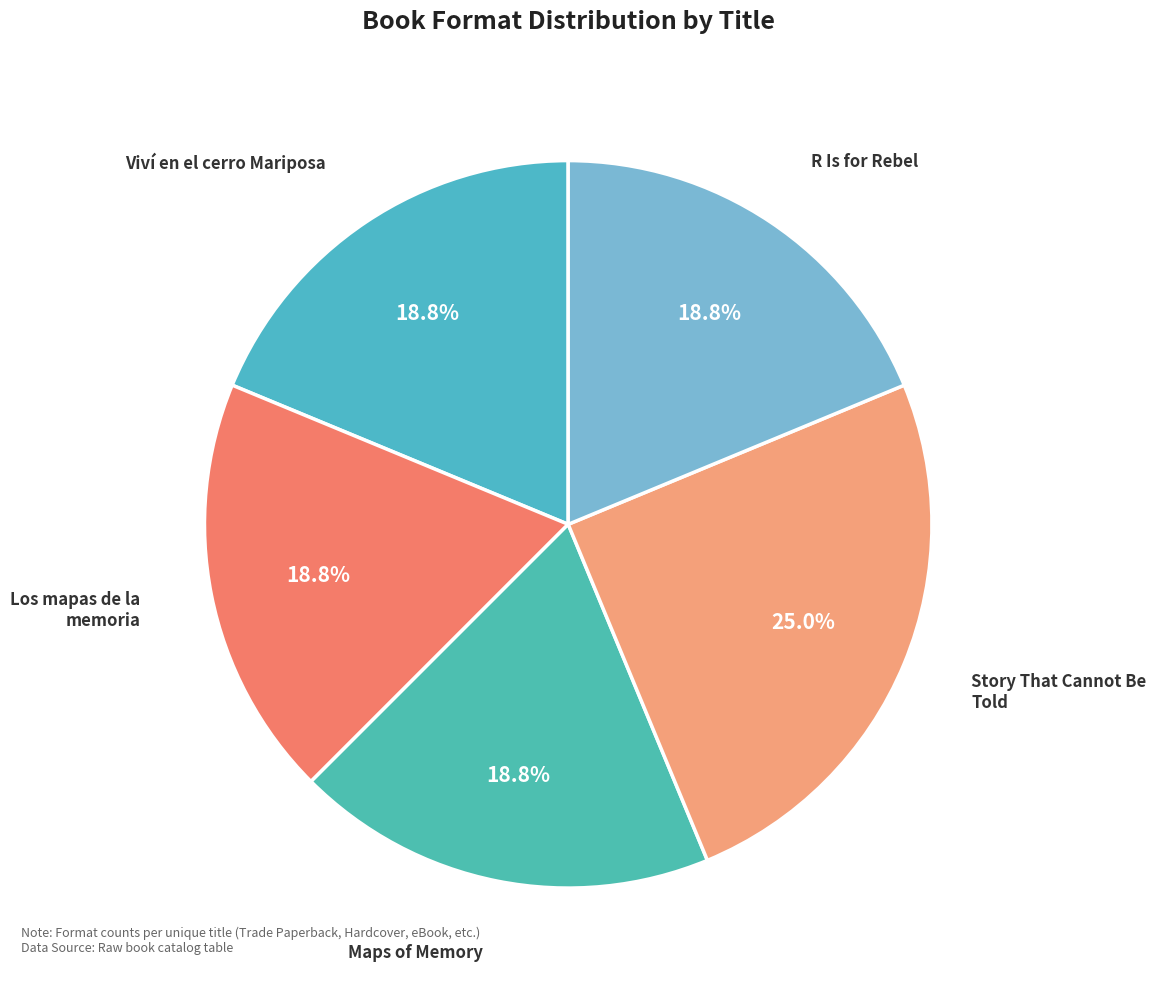

What is the largest slice in the pie chart?

Story That Cannot Be Told